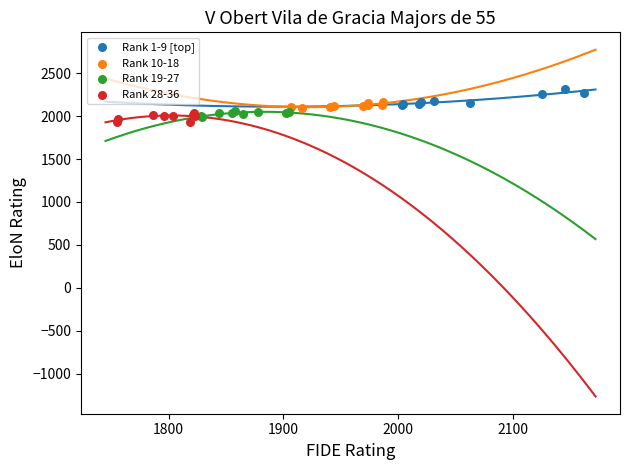

Which series contains the lowest Y value?

Rank 28-36